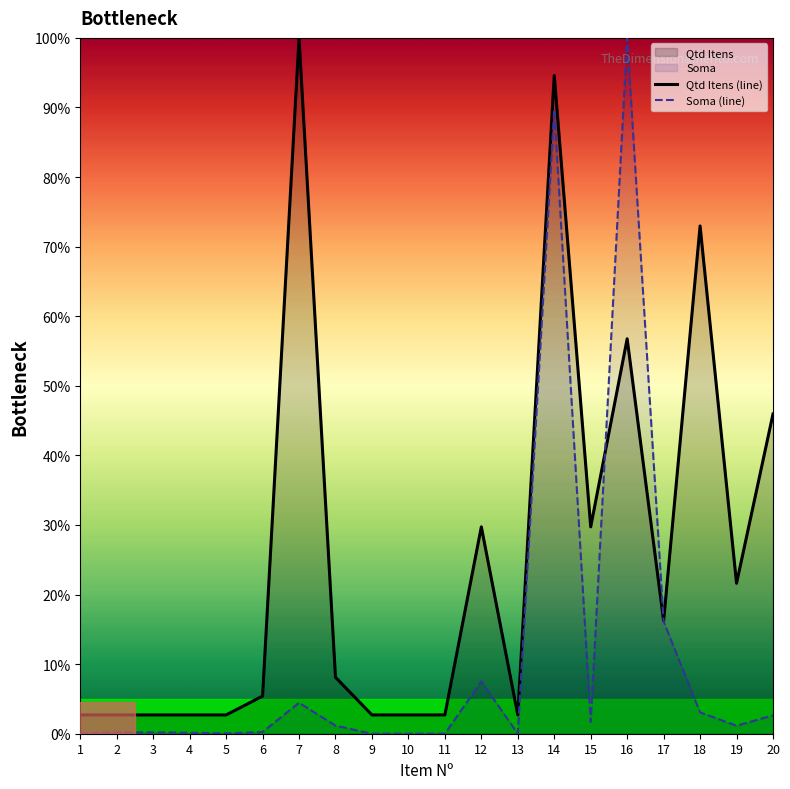

What is the sum of the Qtd Itens (line) values at 13 and 12?

32.4